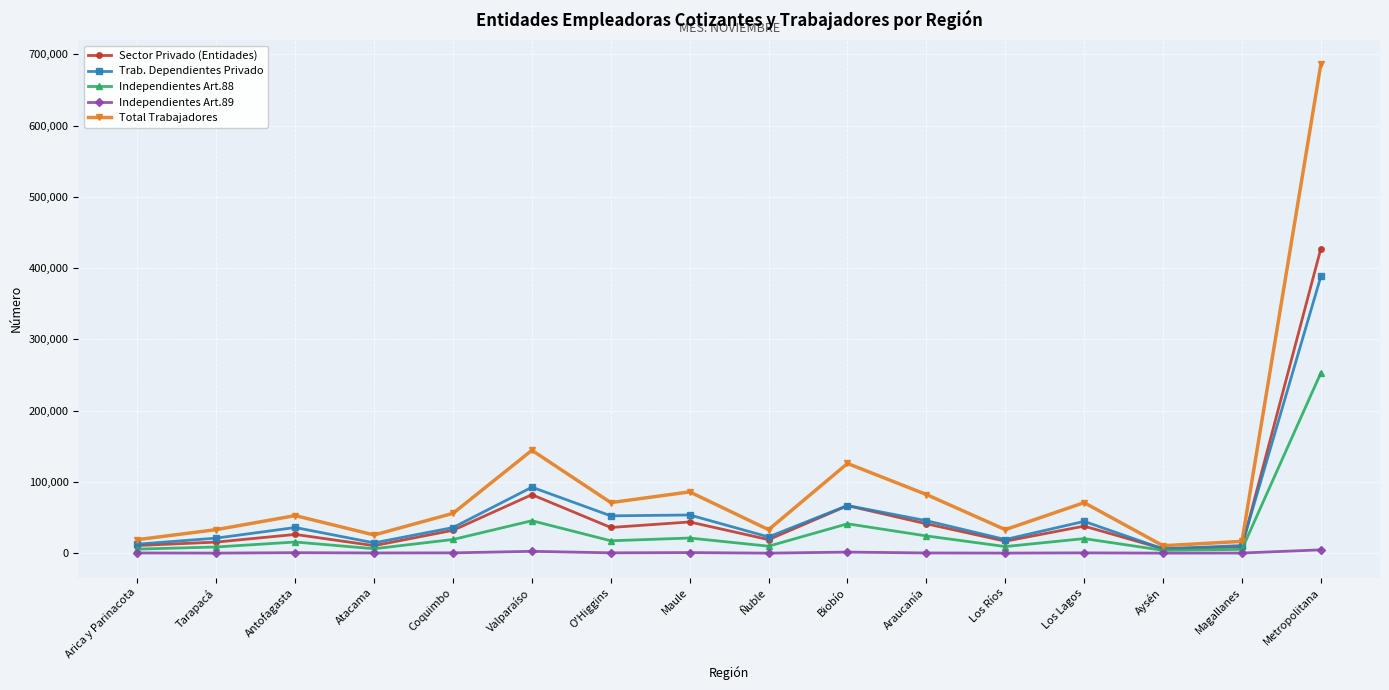

How many interior local valleys does the Total Trabajadores series have?

5